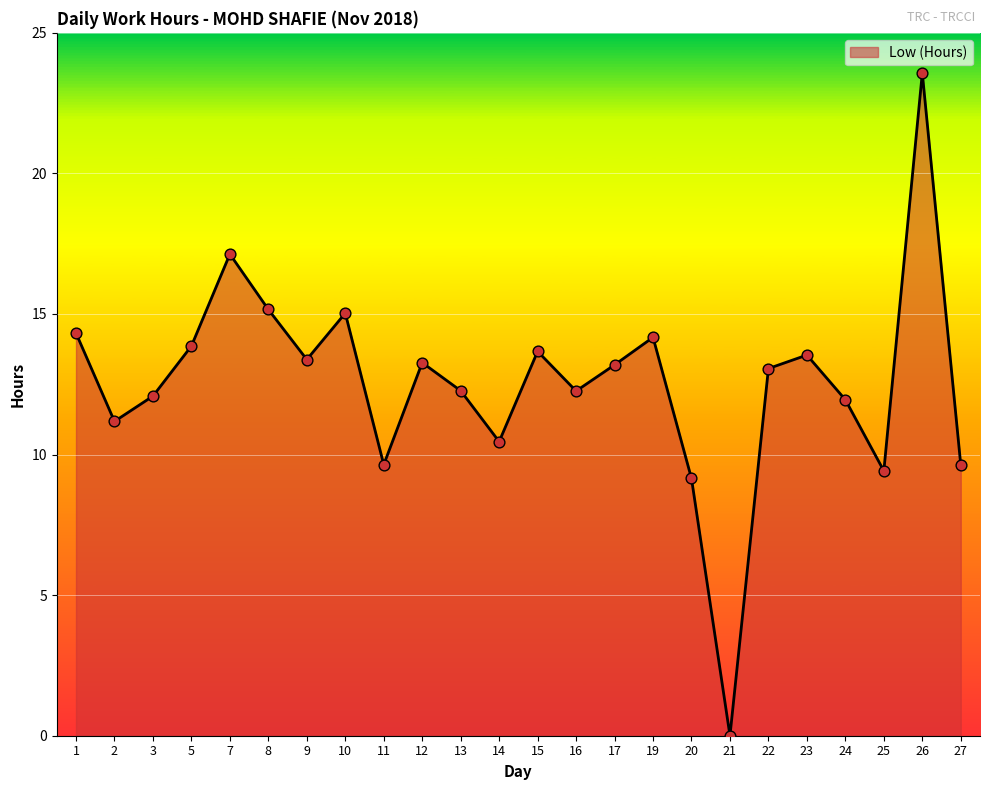

Which has a higher value, 23 or 1?

1